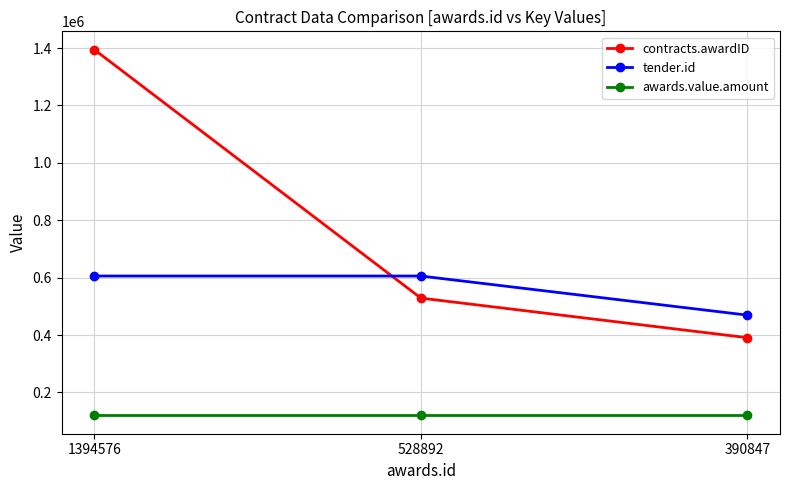

True or false: contracts.awardID has a value of 881257 at 528892.

False